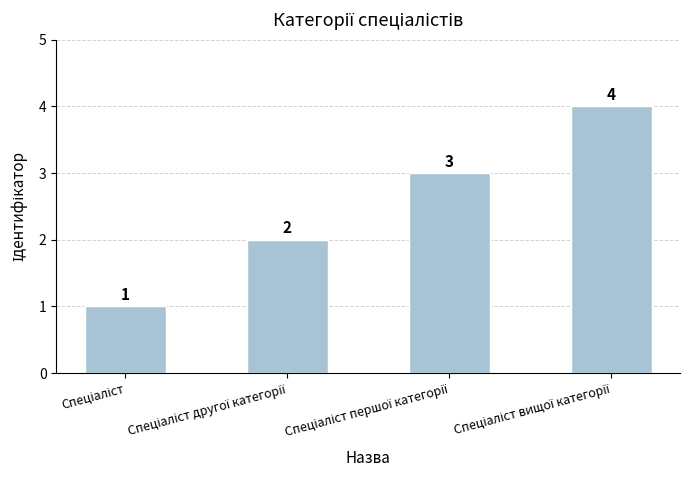

Reading left to right, transcribe all the data shown in this chart.

1	2	3	4